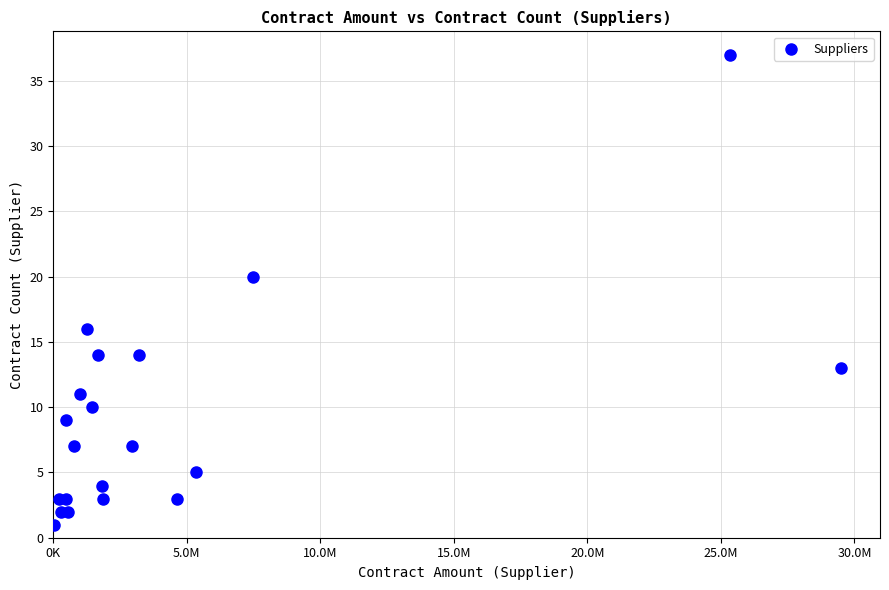

What Y value in the scatter plot is closest to 19?

20